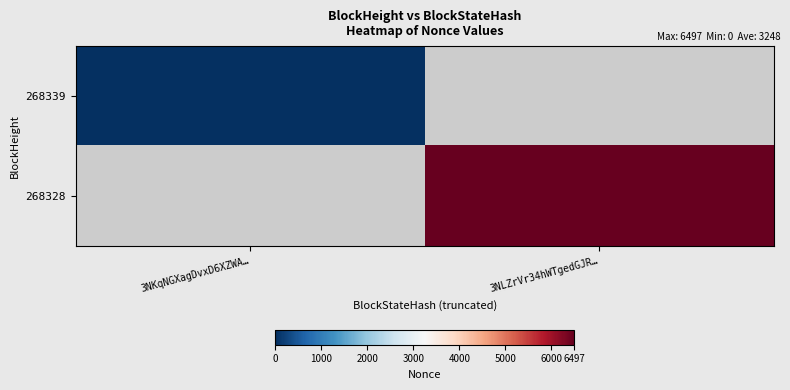

Which label corresponds to the largest value in the chart?

3NLZrVr34hWTgedGJR…